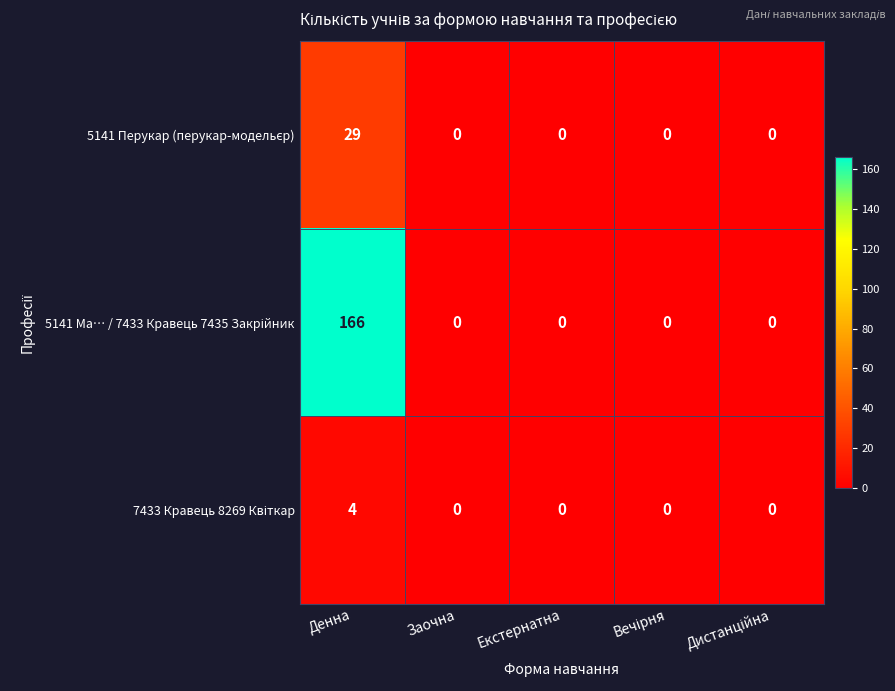

How many series are shown in this chart?

3